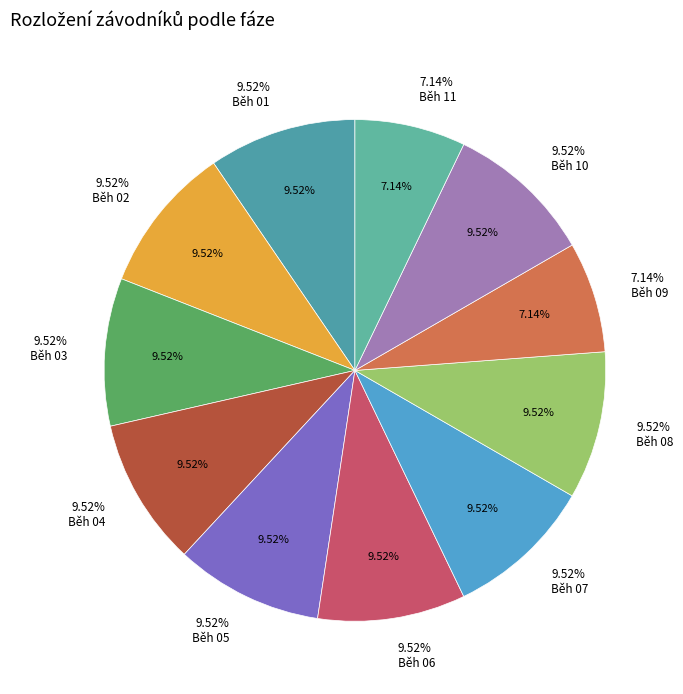

The Běh 02 slice represents 24% of the pie. True or false?

False